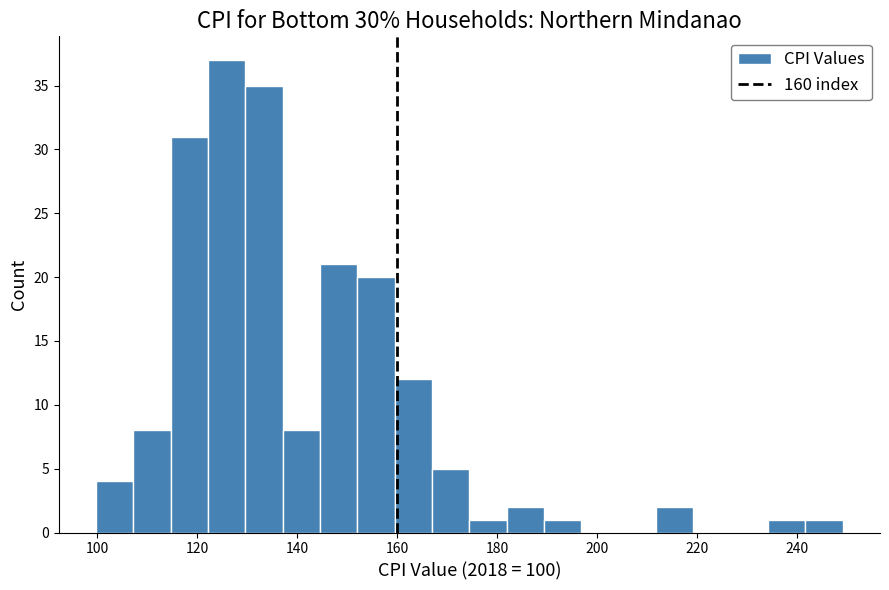

Read against the x-axis, roughly where is the centre of the tallest bar?

126